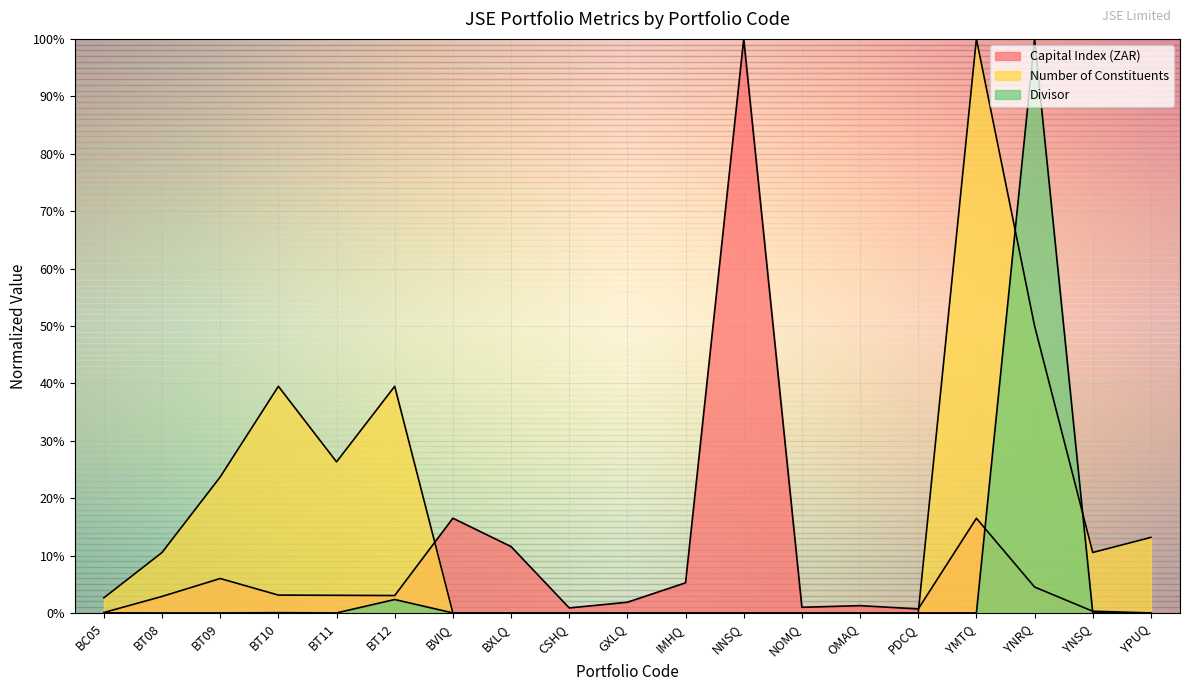

True or false: Divisor has more than 0 interior local peaks.

True